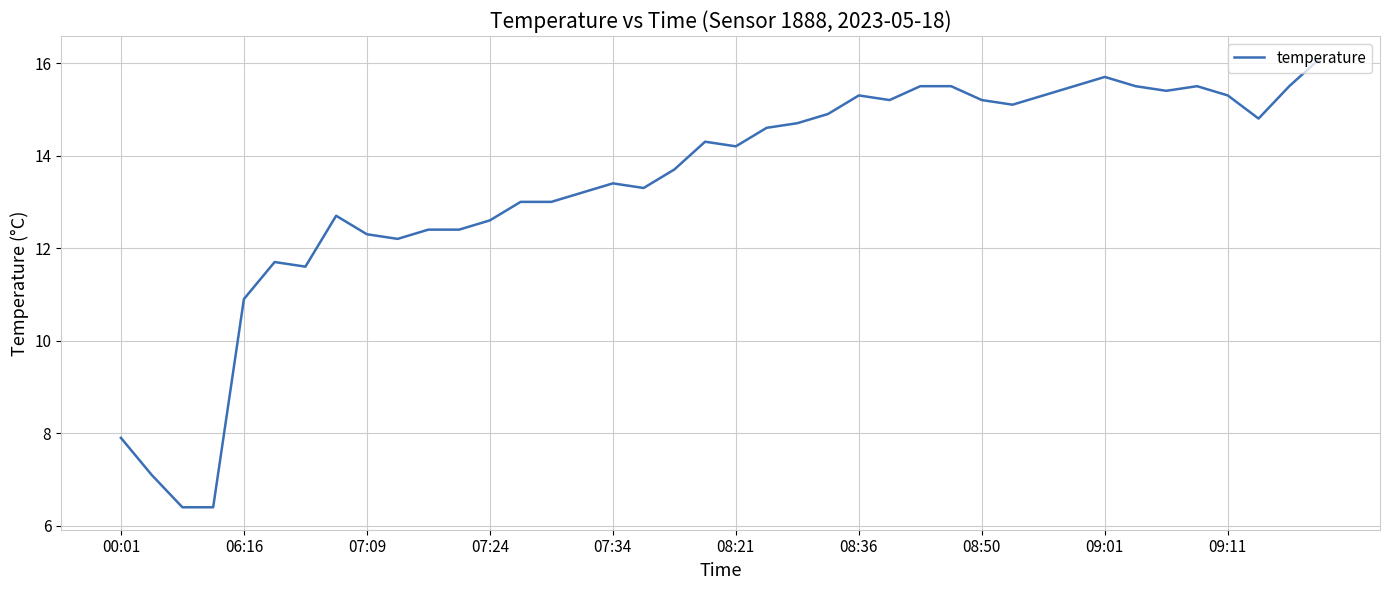

What is the difference between the maximum and minimum values?

9.7